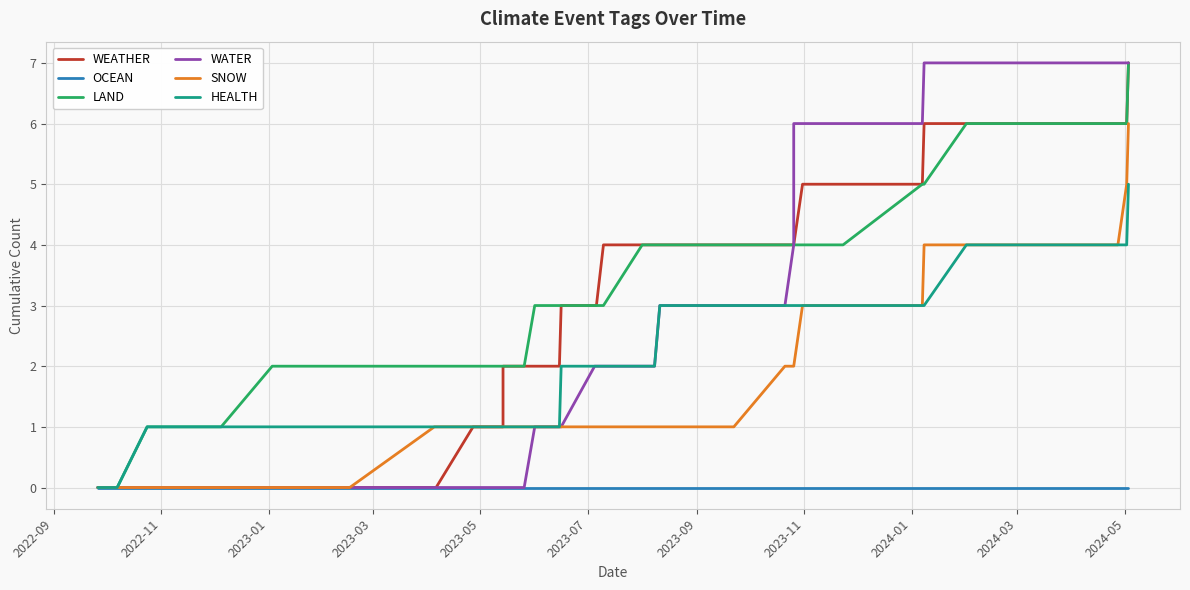

How many series are shown in this chart?

6